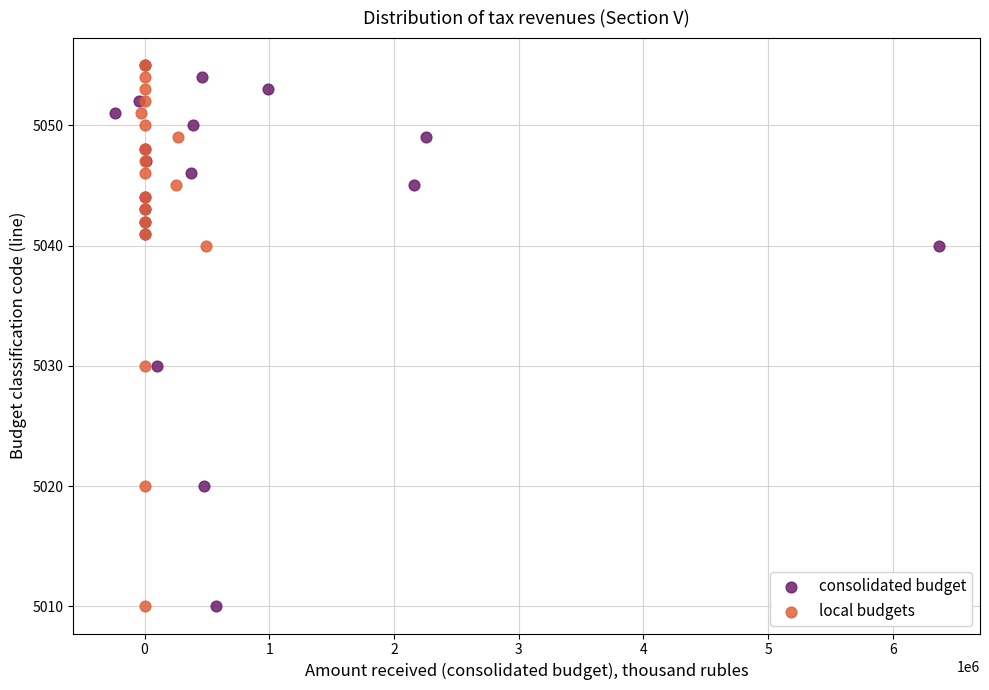

What are all the series names shown in the legend?

consolidated budget, local budgets